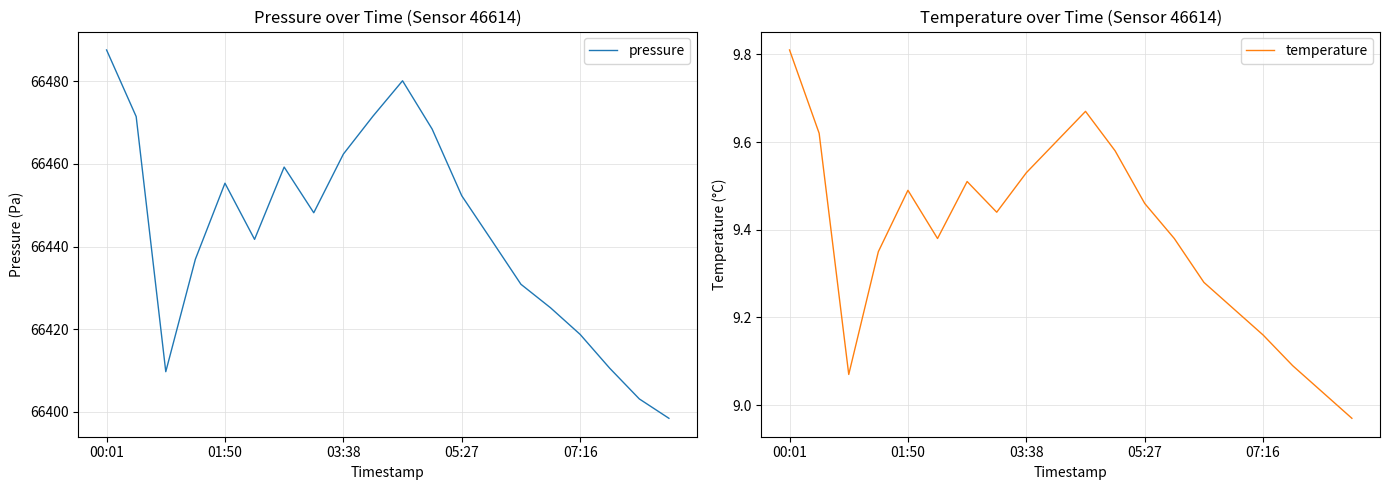

Is it true that pressure equals 66452.3 at 05:27?

True